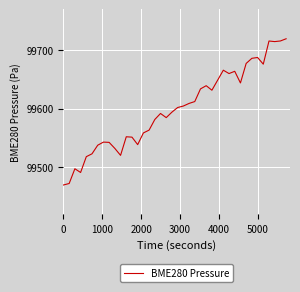

What is the difference between the maximum and minimum values?

249.4